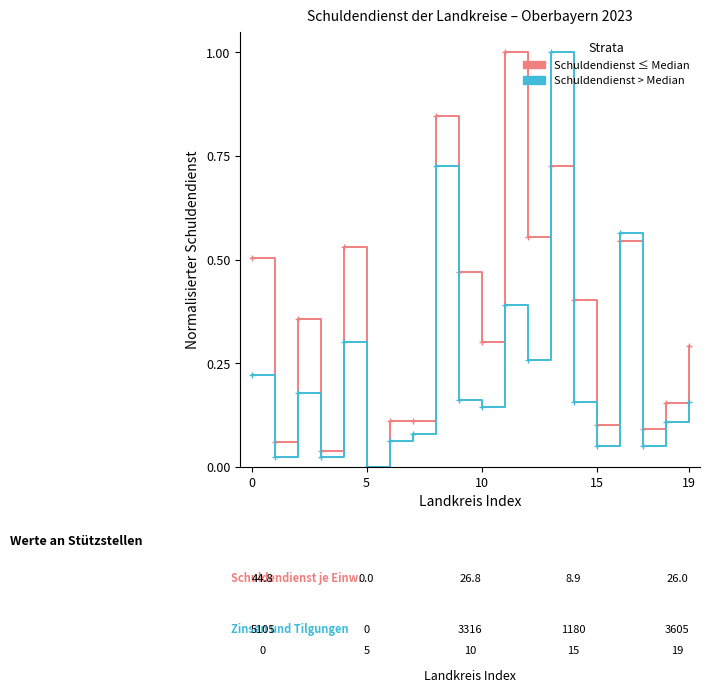

What is the maximum value shown in the chart?

1.0